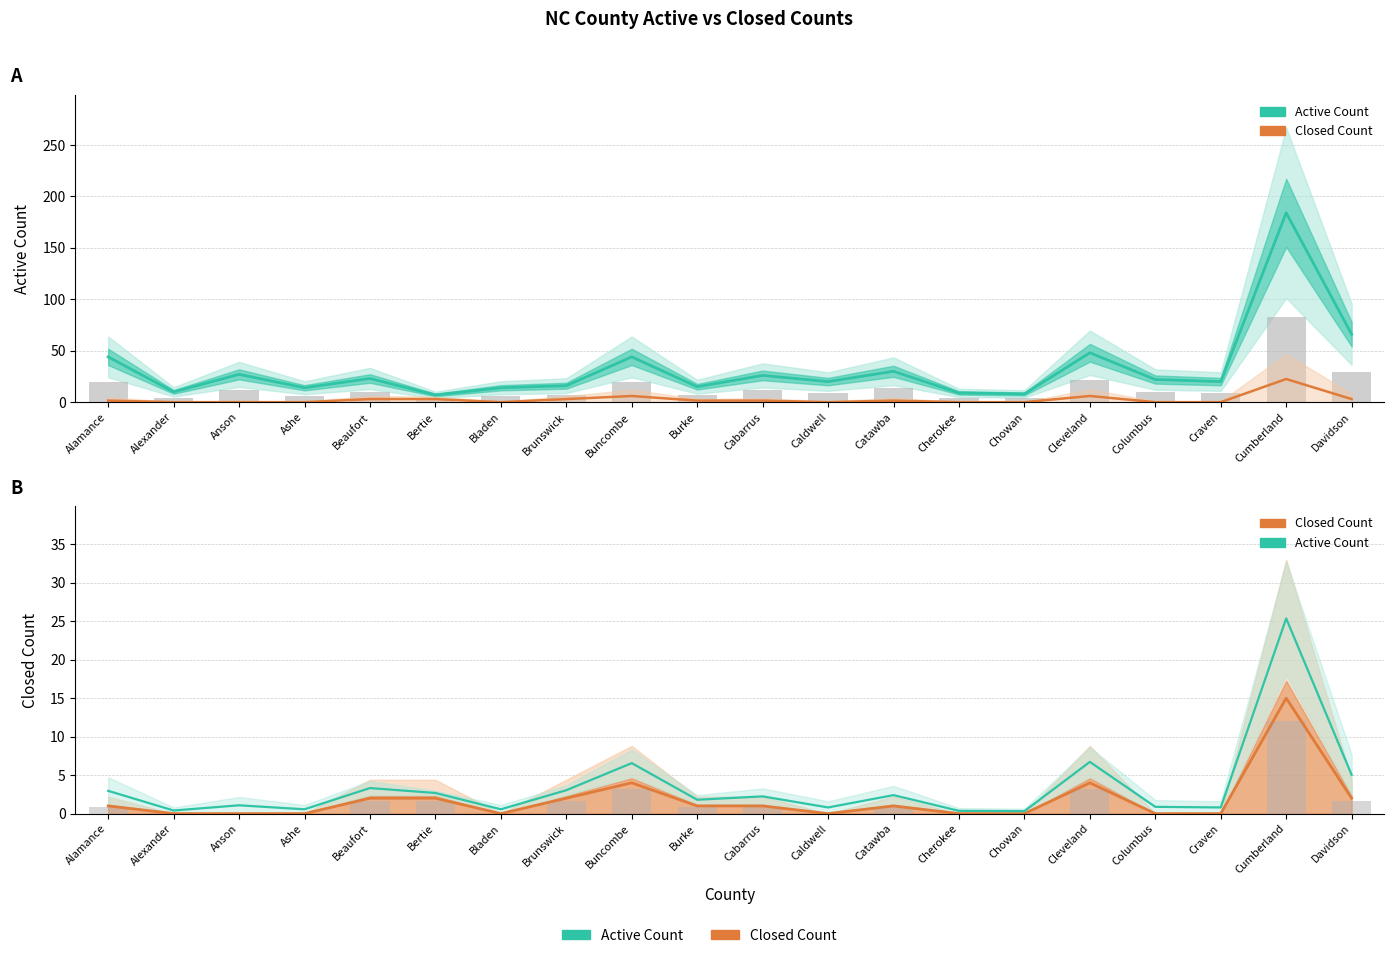

Which series has the largest range (max minus min)?

Active Count